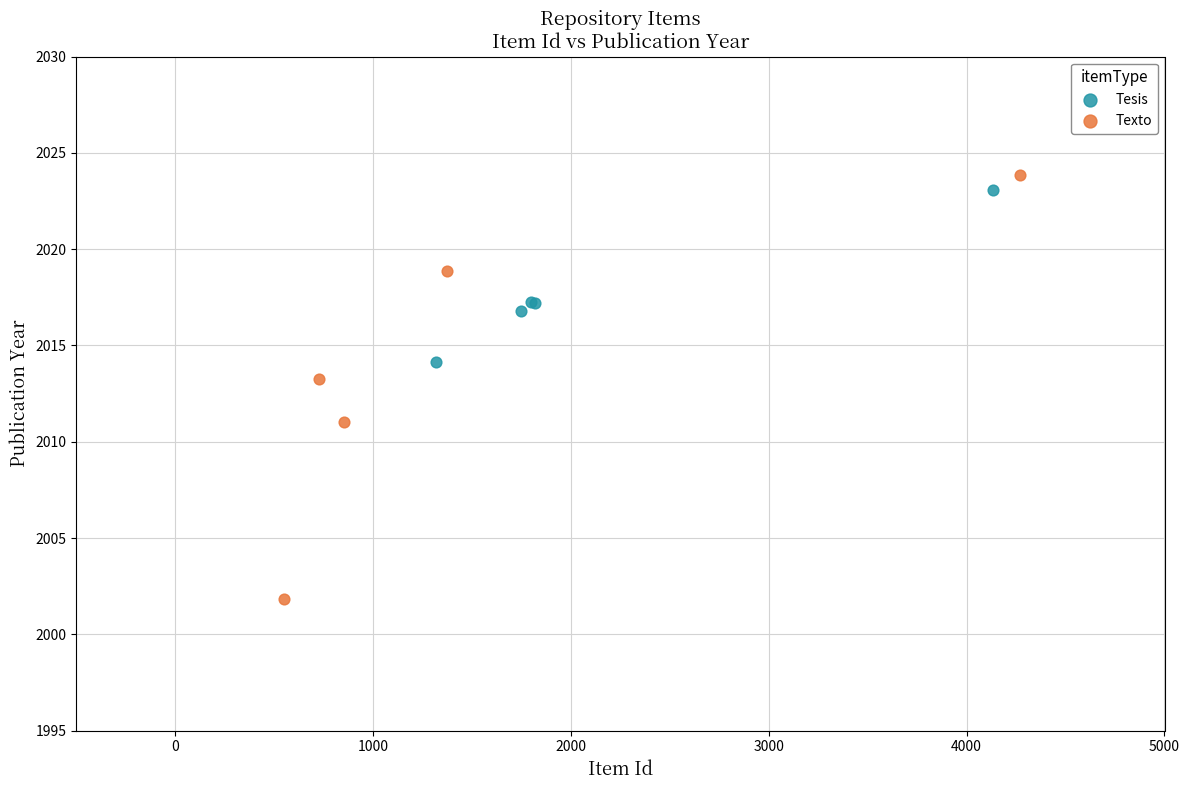

What are all the series names shown in the legend?

Tesis, Texto